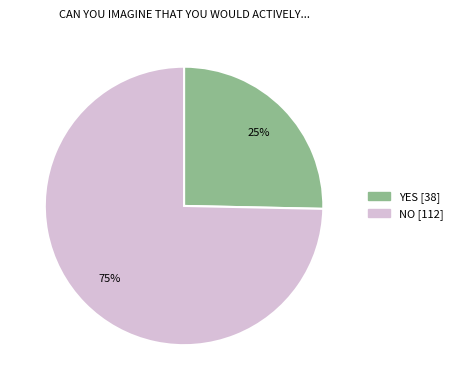

Is the sum of NO and YES greater than half?

Yes